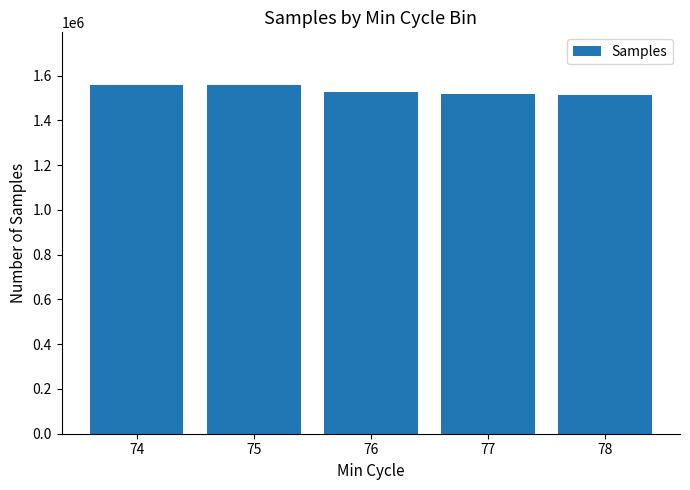

What is the greatest value displayed?

1559983.0